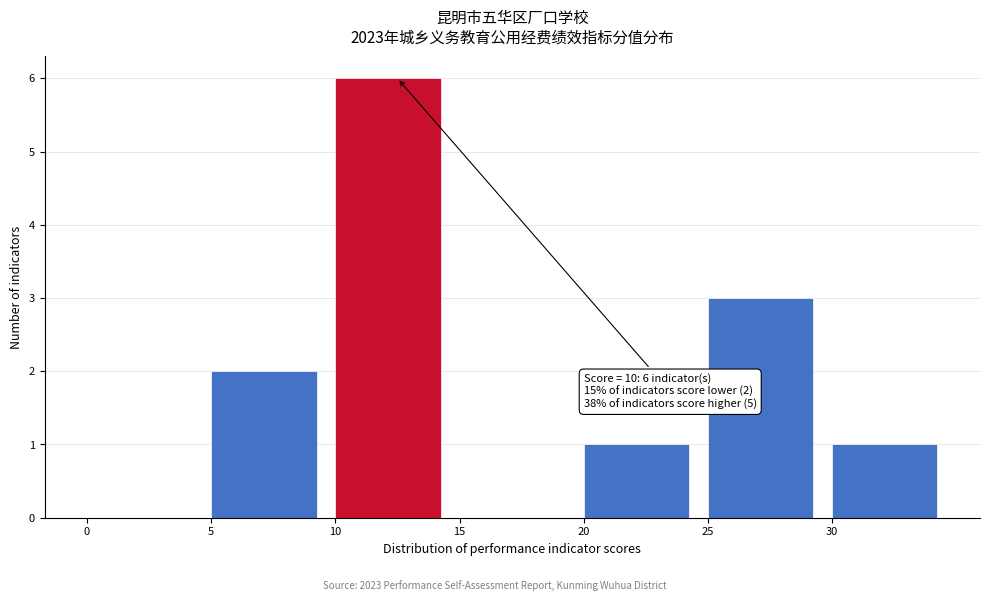

Which range on the x-axis has the tallest bar?

10 to 15